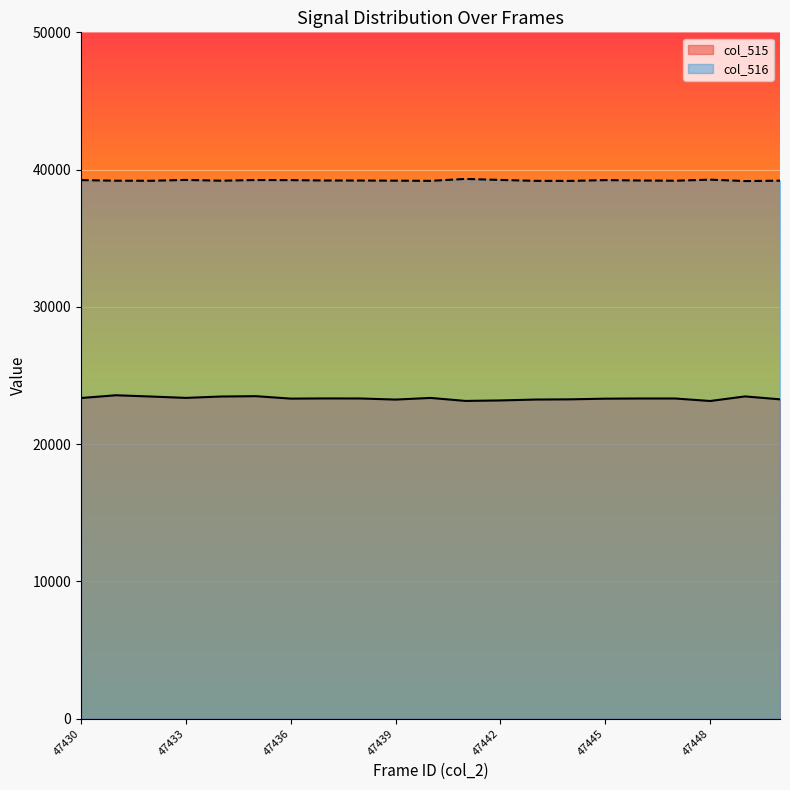

What is the sum of all col_516 values?

823470